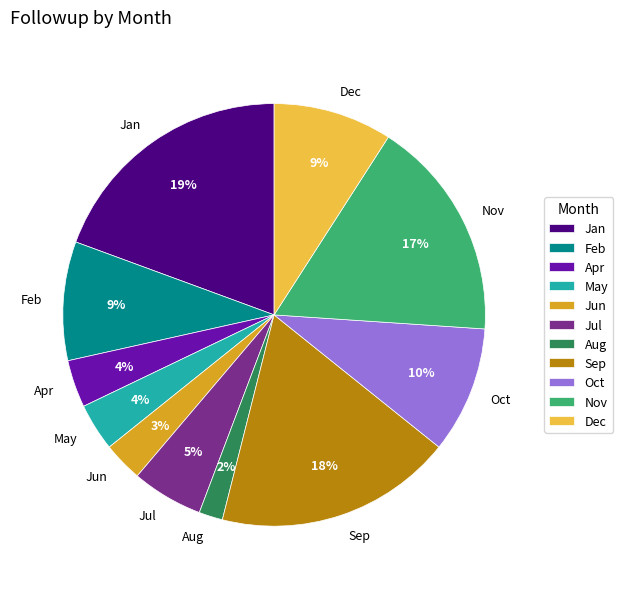

Is there any slice that represents more than half of the pie?

No